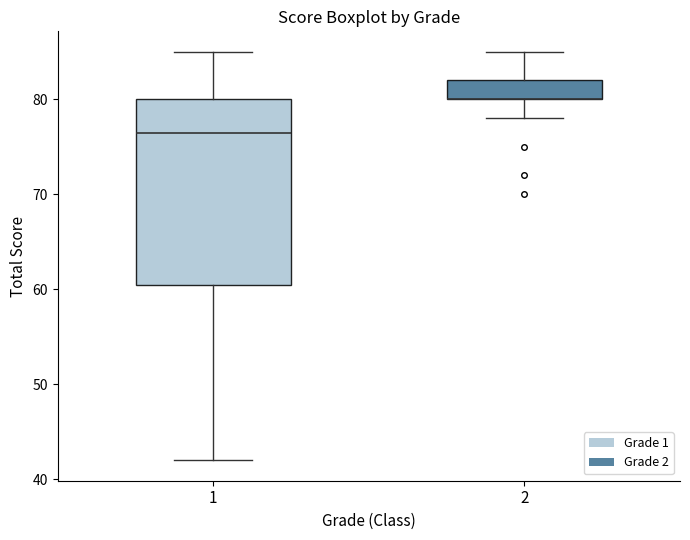

Reading left to right, transcribe this box plot: for each box, give where its median line is, the range the box spans, and where its two whiskers end, as read against the y-axis. The values are not printed on the chart, so give them approximately, as read against the axis.

1: median 77, box 61 to 80, whiskers 42 to 85
2: median 80 (drawn on the box's lower edge), box 80 to 82, whiskers 78 to 85